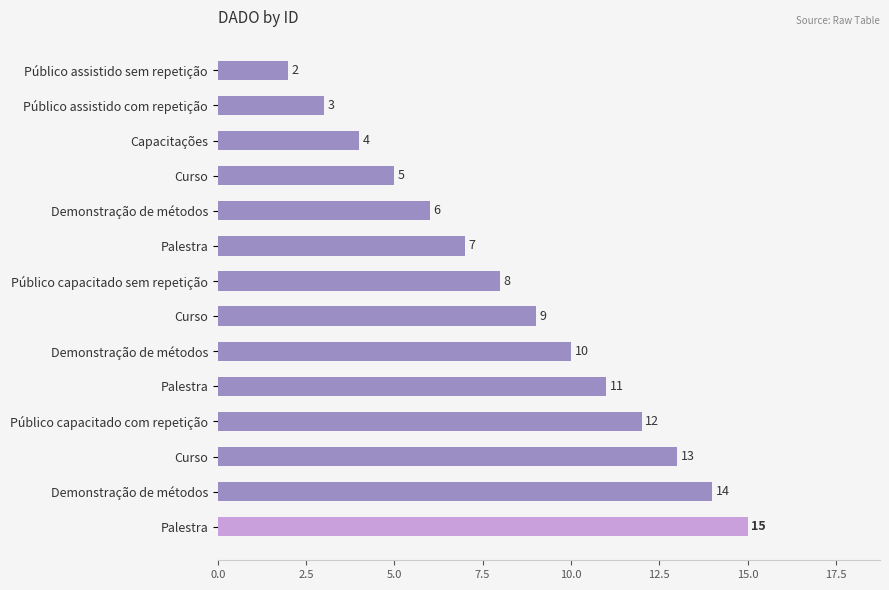

How many data points does each series have?

14